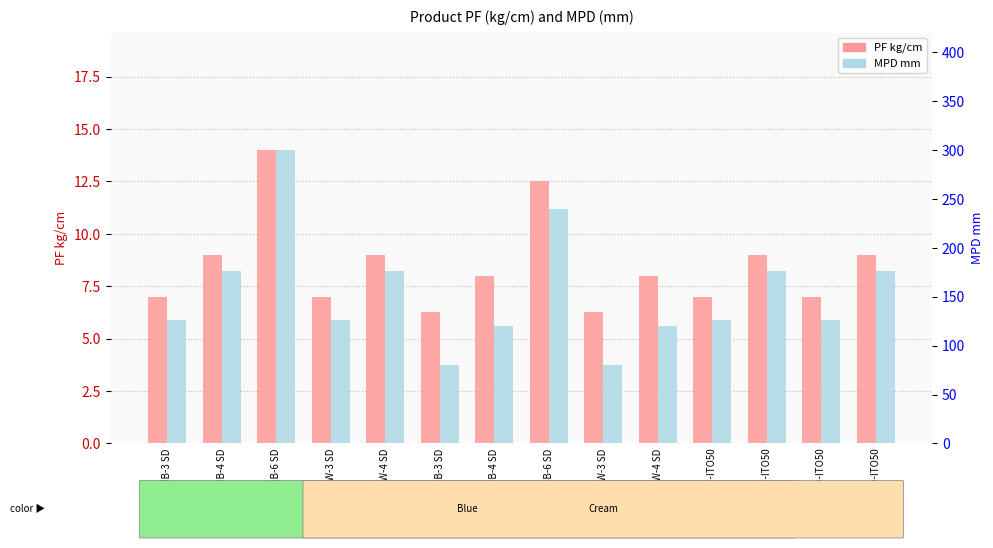

What is the lowest value of the PF kg/cm series?

6.2